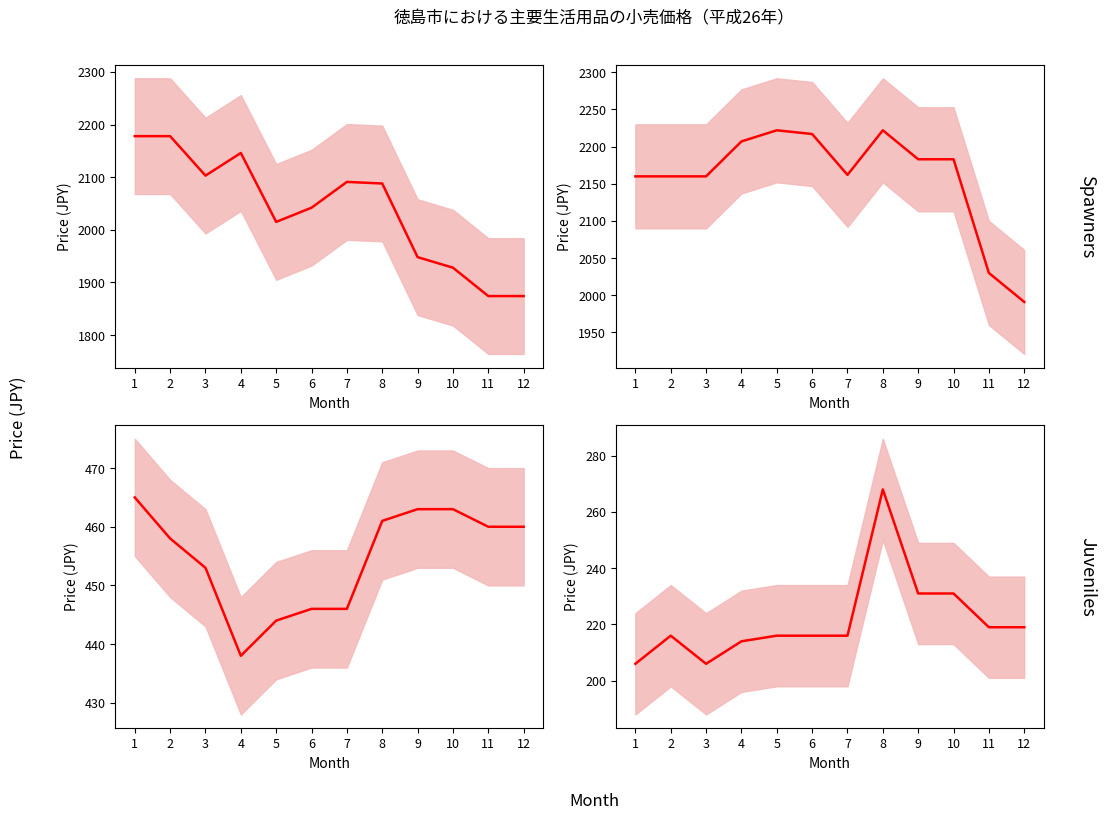

How many interior local valleys does the 食パン mean series have?

1